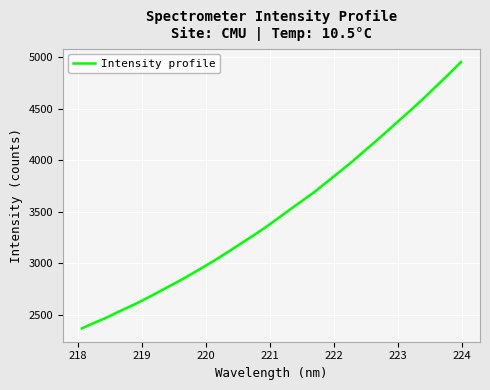

What is the smallest value displayed?

2366.1